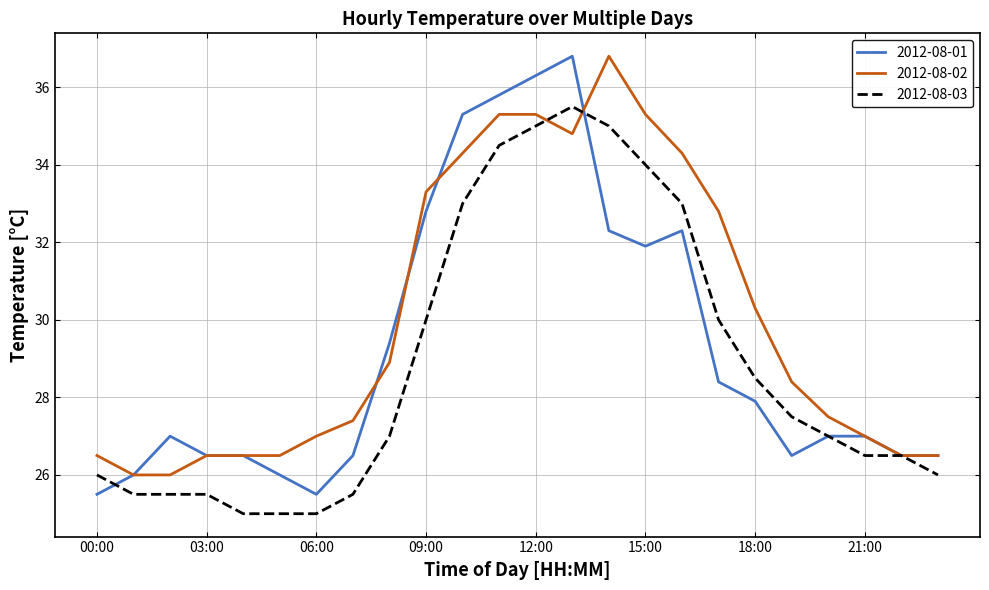

List the series in order of their overall mean, highest first.

2012-08-02, 2012-08-01, 2012-08-03